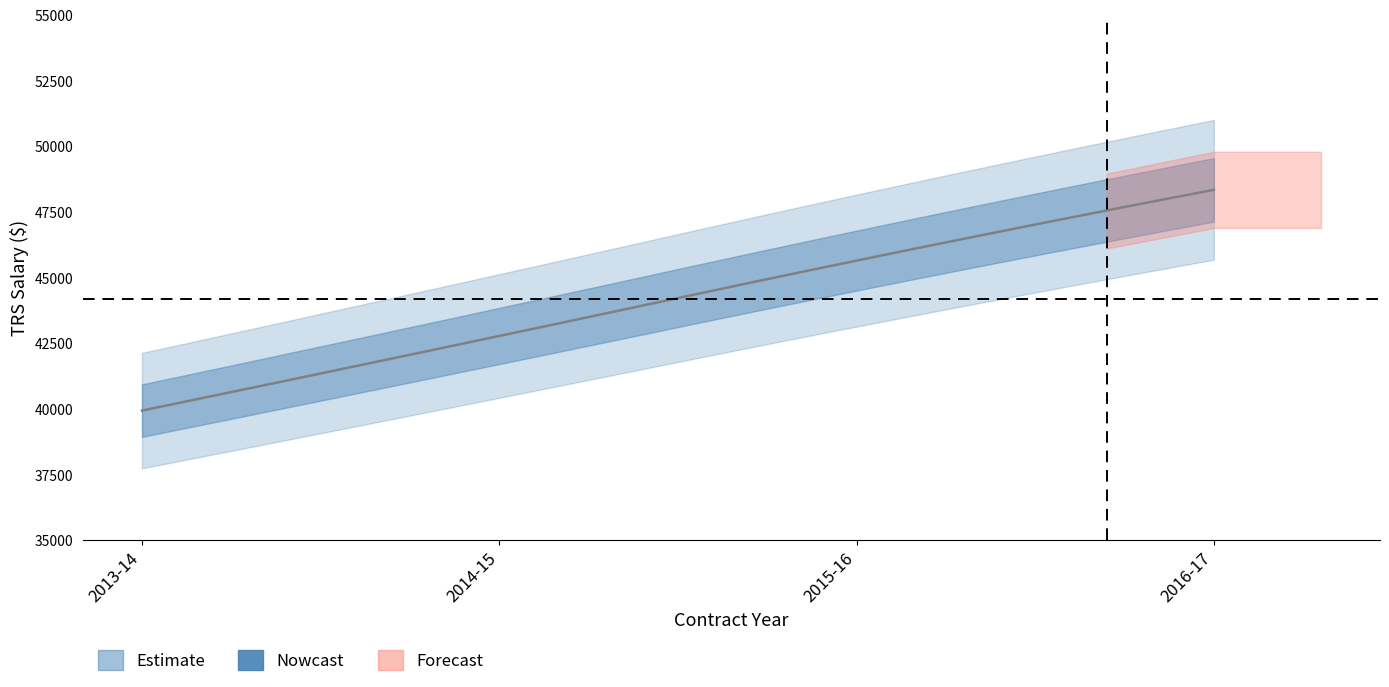

What is the label of the 1st point from the left?

2013-14